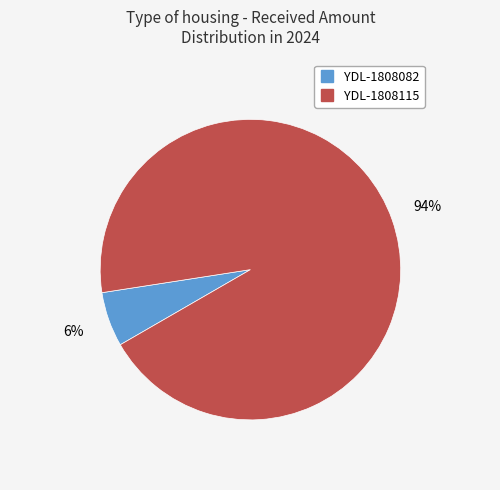

Which category has the smallest portion of the pie?

YDL-1808082